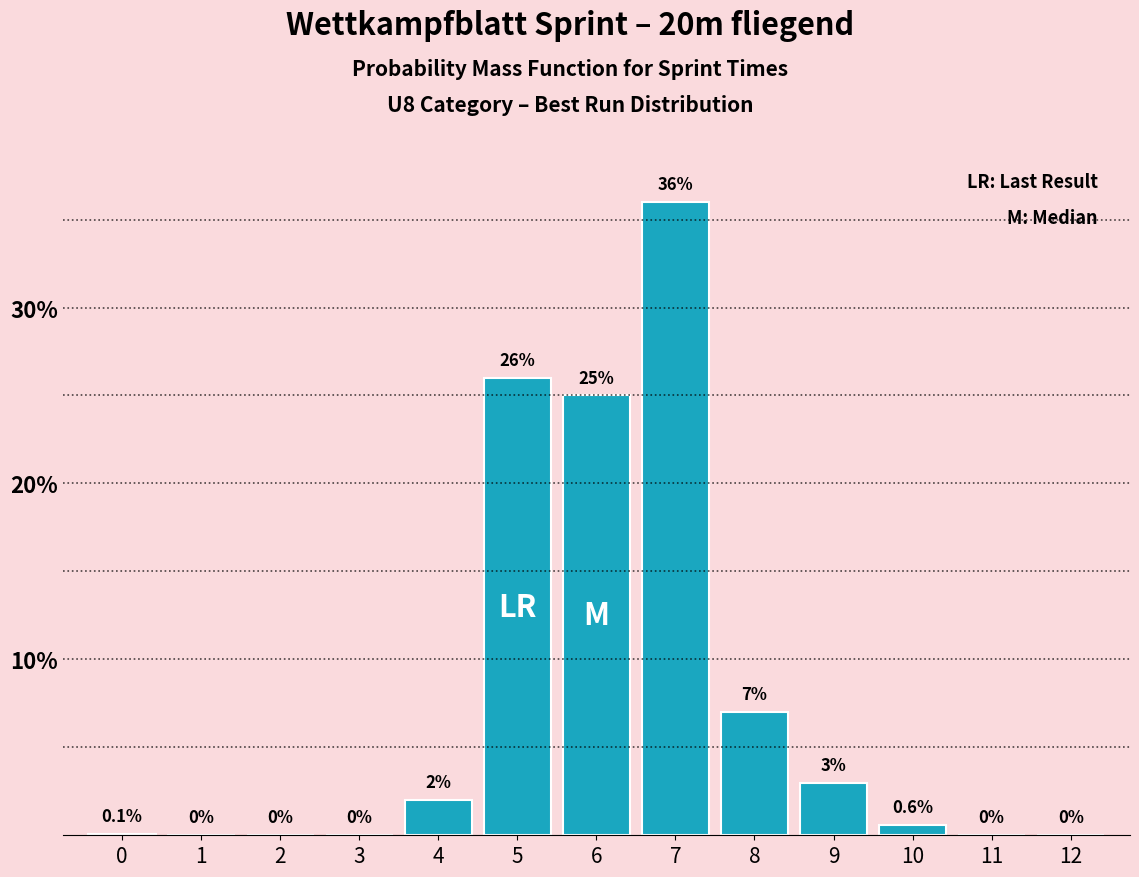

Reading left to right, list all the values displayed in this chart.

0=0.1	1=0.0	2=0.0	3=0.0	4=2.0	5=26.0	6=25.0	7=36.0	8=7.0	9=3.0	10=0.6	11=0.0	12=0.0